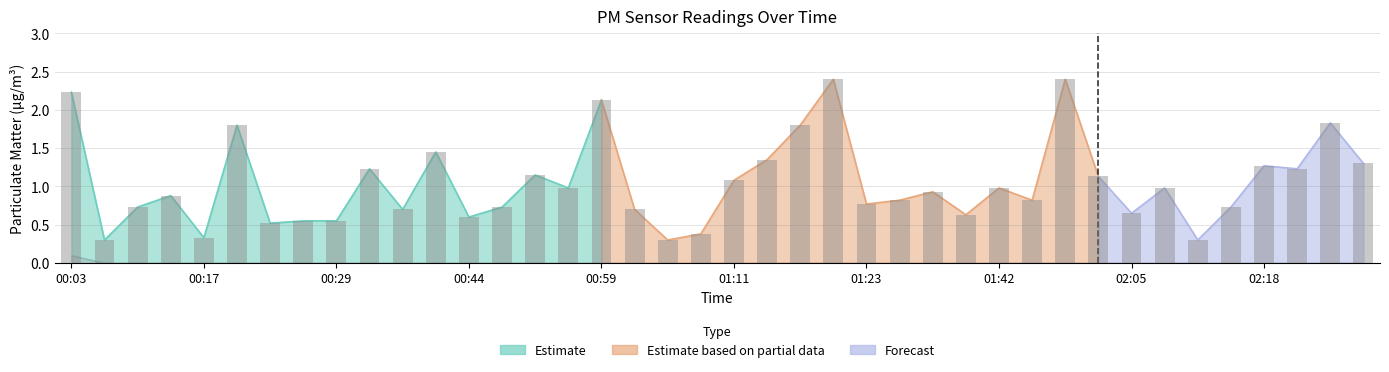

At which category does the chart reach its peak across all series?

01:20